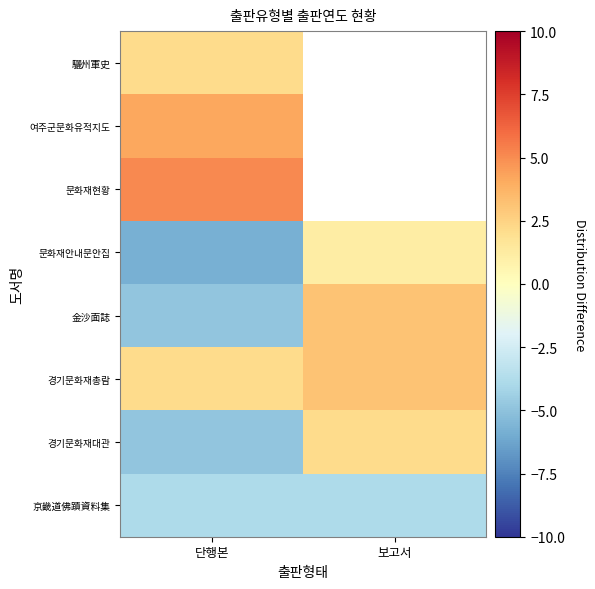

Is the value of 金沙面誌 at 단행본 greater than the value of 여주군문화유적지도 at 단행본?

No